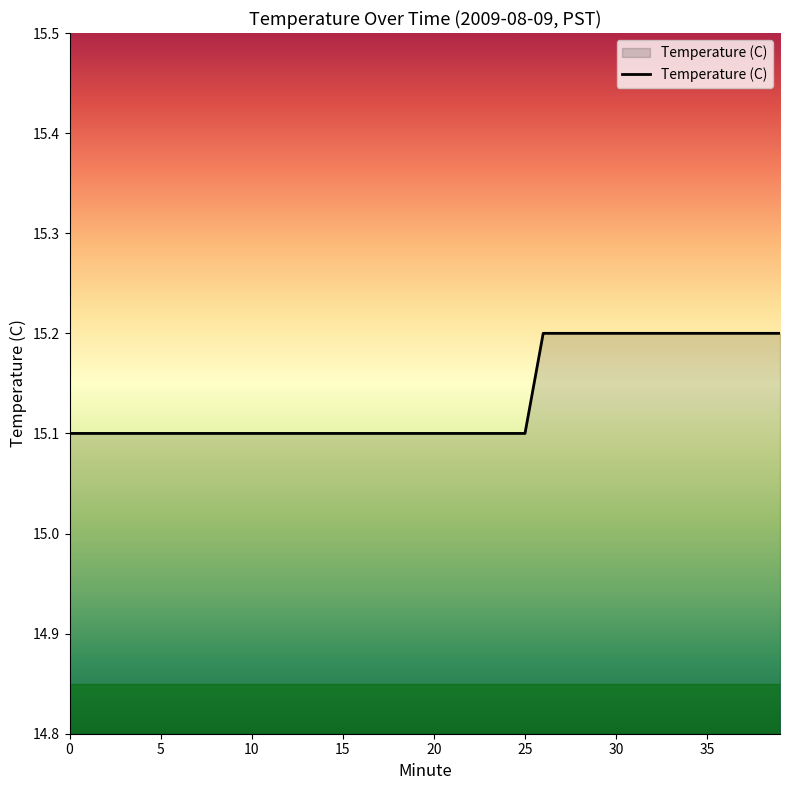

How many values are between 15 and 16?

40